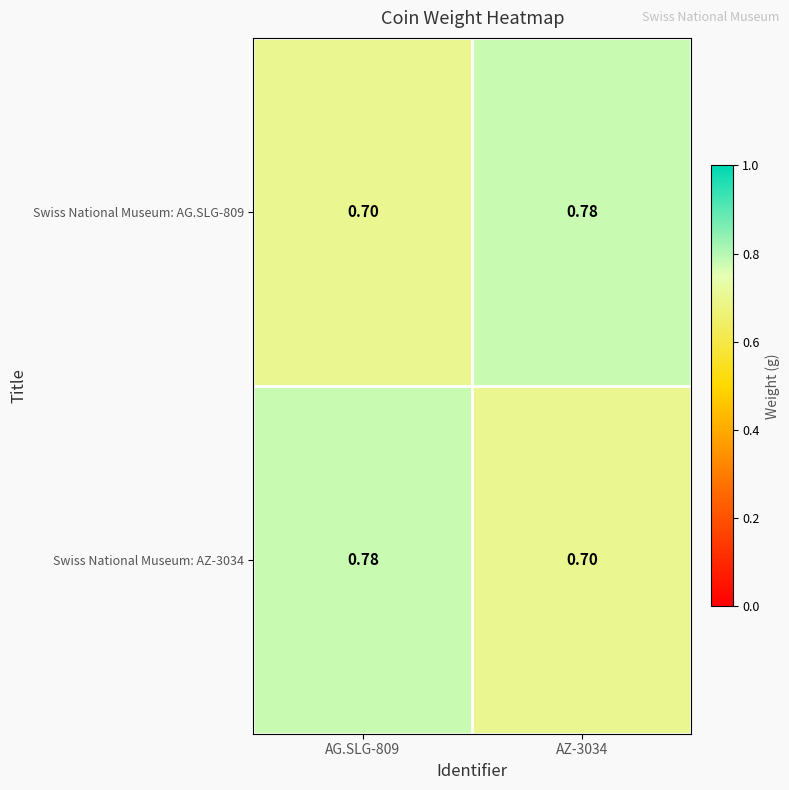

Is the value of Swiss National Museum: AG.SLG-809 at AG.SLG-809 greater than the value of Swiss National Museum: AZ-3034 at AG.SLG-809?

No